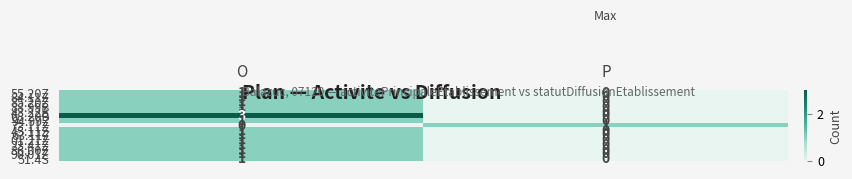

At which category is the sum across all series the highest?

O